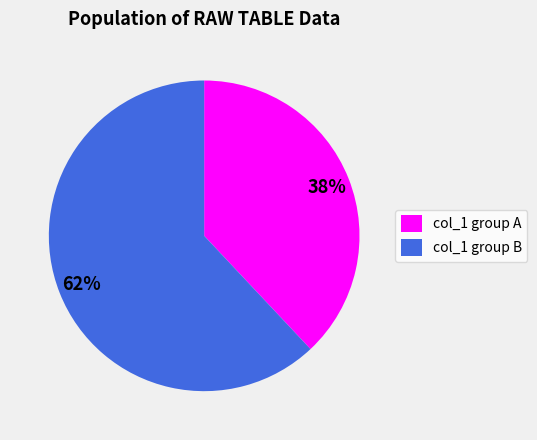

Which category has the smallest portion of the pie?

col_1 group A